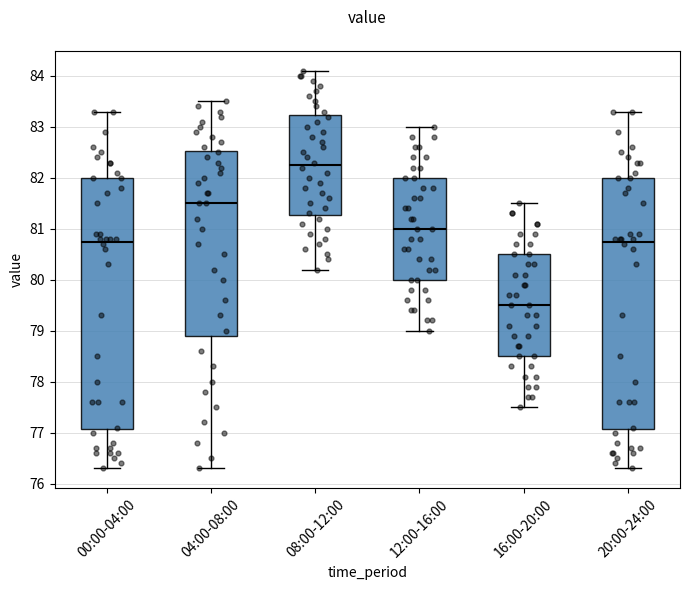

Reading left to right, transcribe this box plot: for each box, give where its median line is, the range the box spans, and where its two whiskers end, as read against the y-axis. The values are not printed on the chart, so give them approximately, as read against the axis.

00:00-04:00: median 80.8, box 77.1 to 82.0, whiskers 76.3 to 83.3
04:00-08:00: median 81.5, box 78.9 to 82.5, whiskers 76.3 to 83.5
08:00-12:00: median 82.3, box 81.3 to 83.2, whiskers 80.2 to 84.1
12:00-16:00: median 81.0, box 80.0 to 82.0, whiskers 79.0 to 83.0
16:00-20:00: median 79.5, box 78.5 to 80.5, whiskers 77.5 to 81.5
20:00-24:00: median 80.8, box 77.1 to 82.0, whiskers 76.3 to 83.3